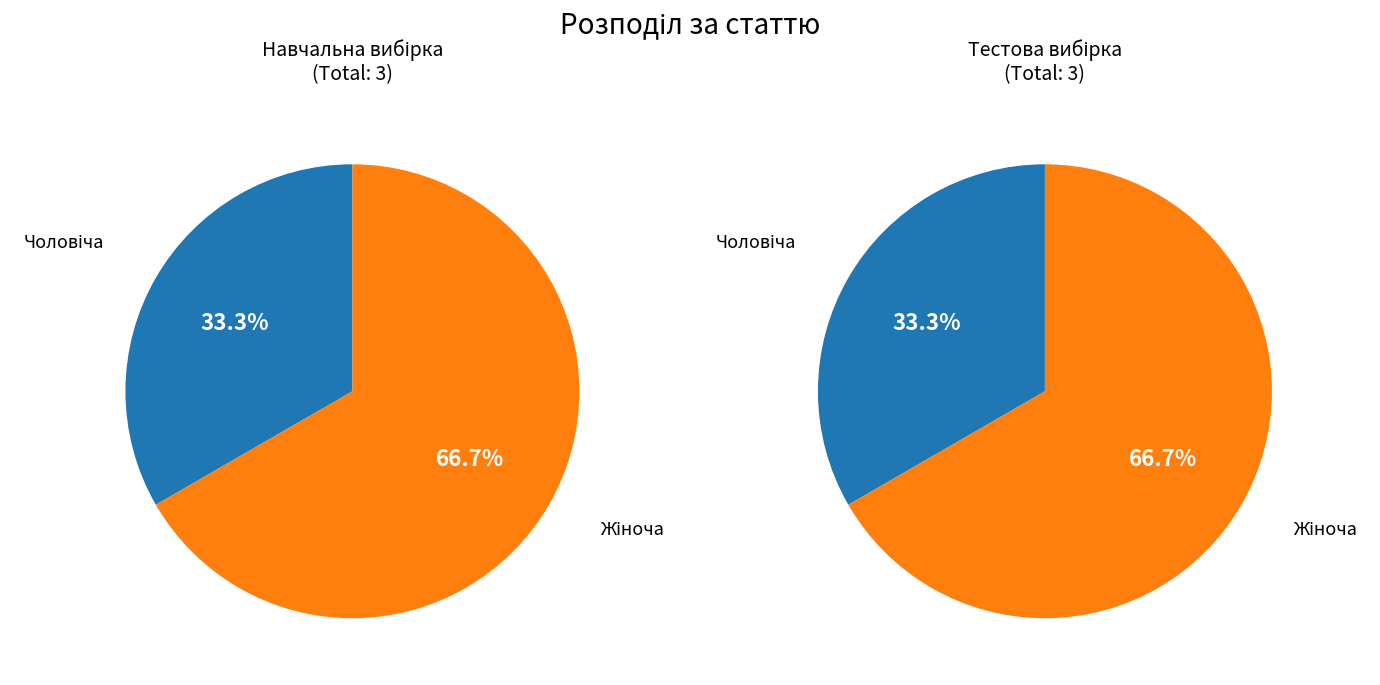

Which slice is the largest?

Жіноча